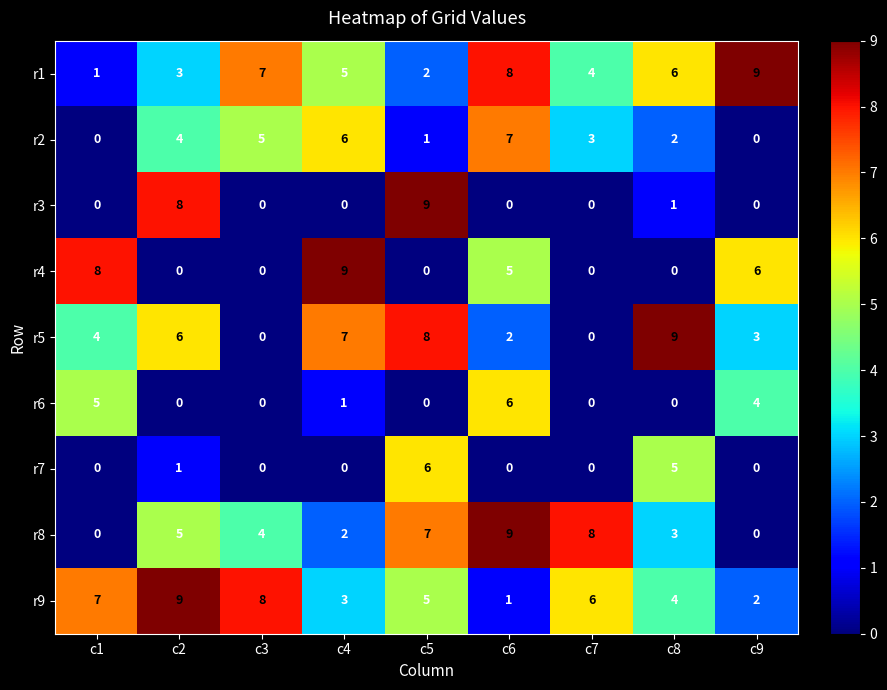

Where is r4 nearest to the value 4?

c6